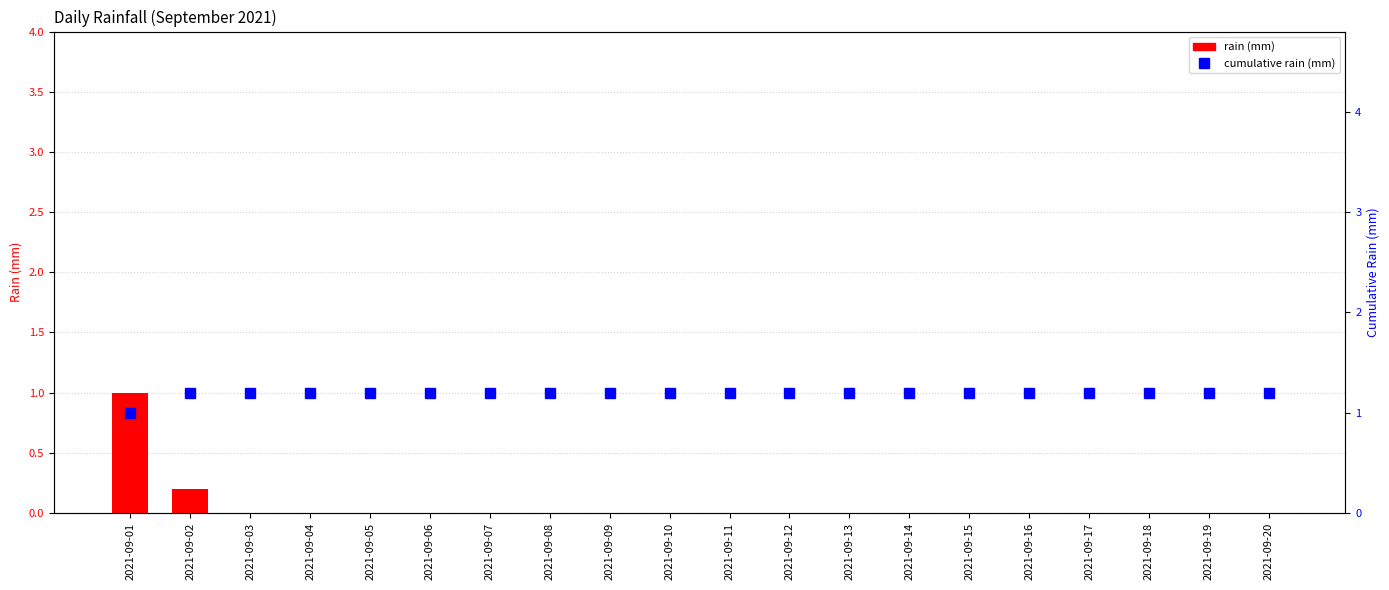

Which series changed the most between 2021-09-04 and 2021-09-11?

rain (mm)